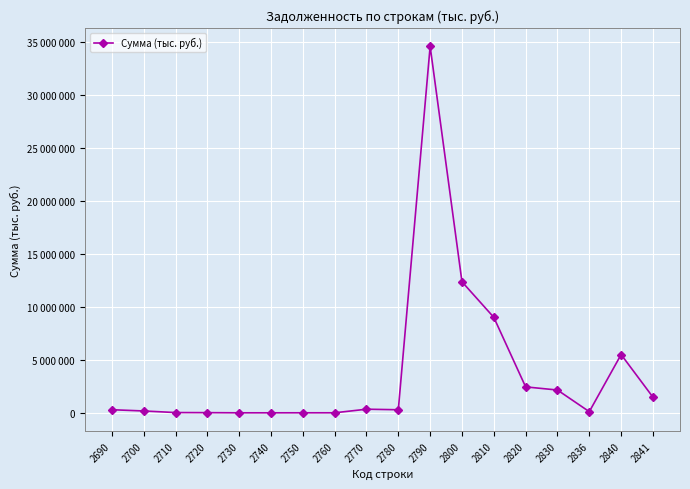

Reading left to right, extract all data points from this chart.

292437	174508	25019	16381	706	397	2658	2516	341205	290556	34629744	12382335	9022896	2451037	2153446	108009	5506914	1478556